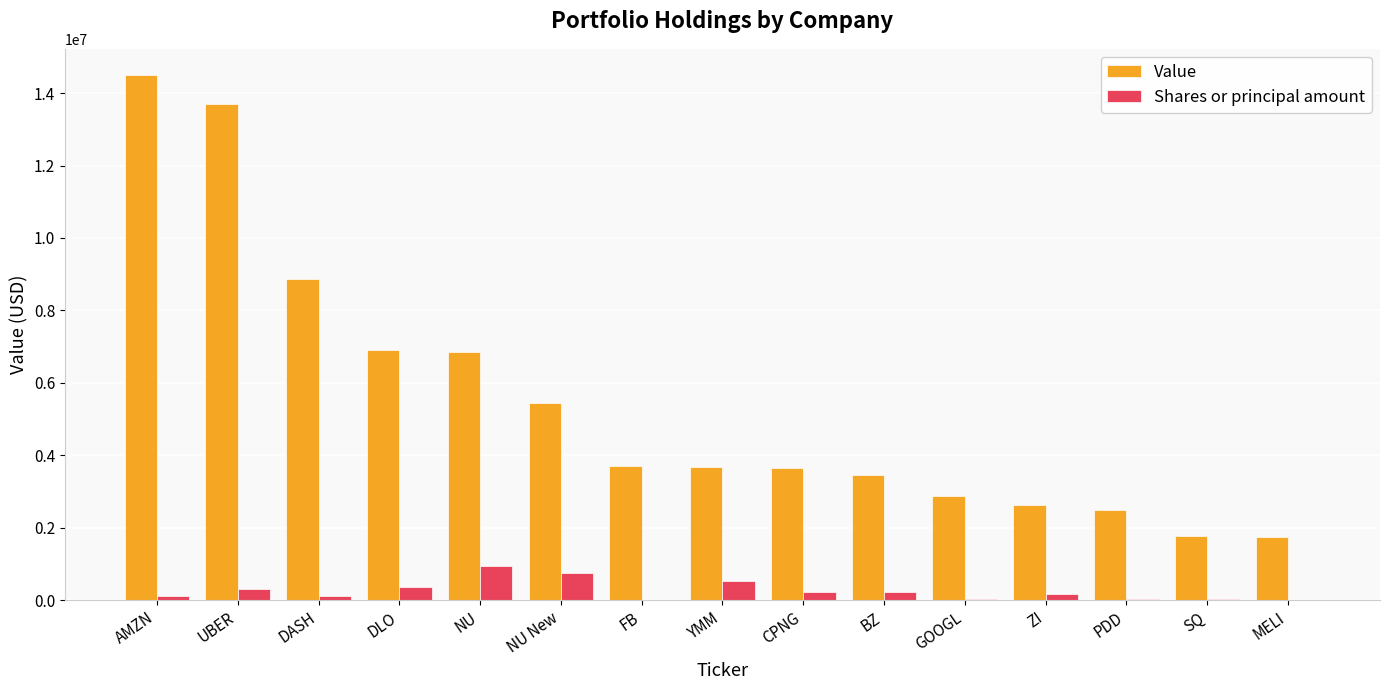

What is the spread (max minus min) of values at CPNG?

3424000